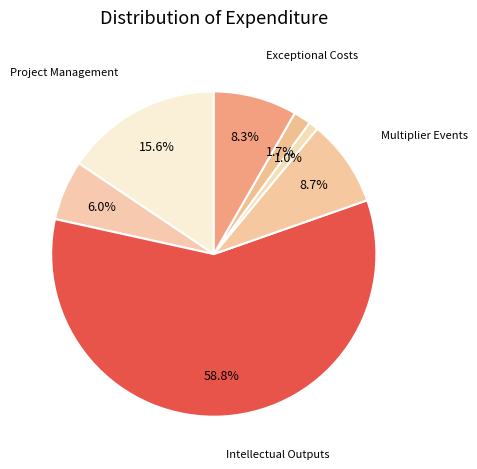

Rank the categories by value from highest to lowest.

Intellectual Outputs, Project Management, Multiplier Events, Exceptional Costs, Transnational Meetings, Training Activities-Individual Support, Training Activities-Travel